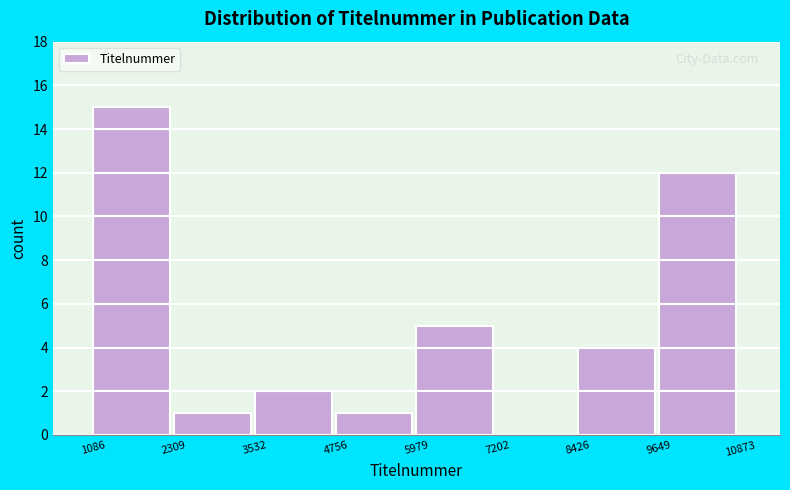

Over which range of the x-axis is the bar tallest?

1086 to 2309